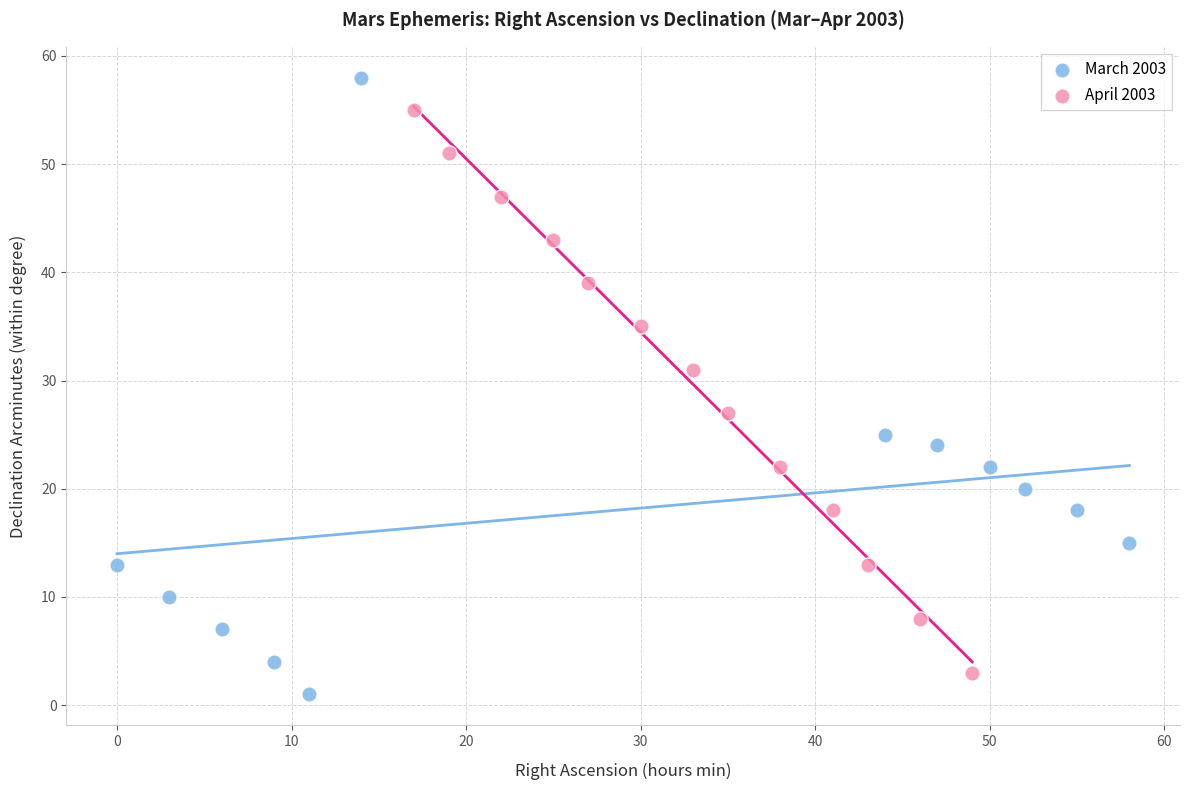

Which series has the widest spread of Y values?

March 2003